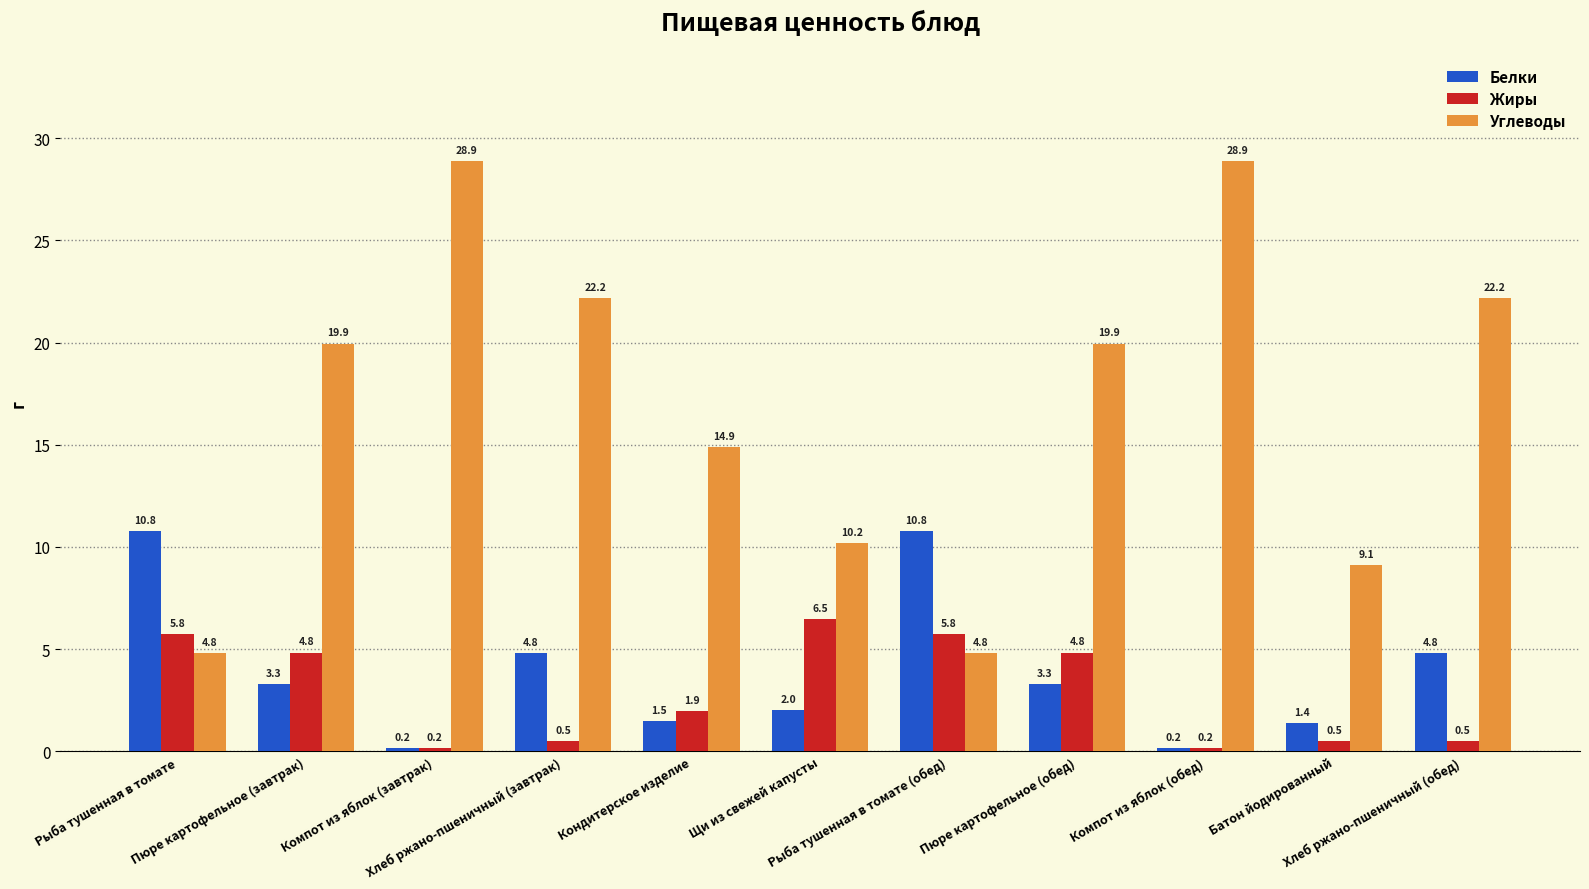

How many categories are shown in the chart?

11